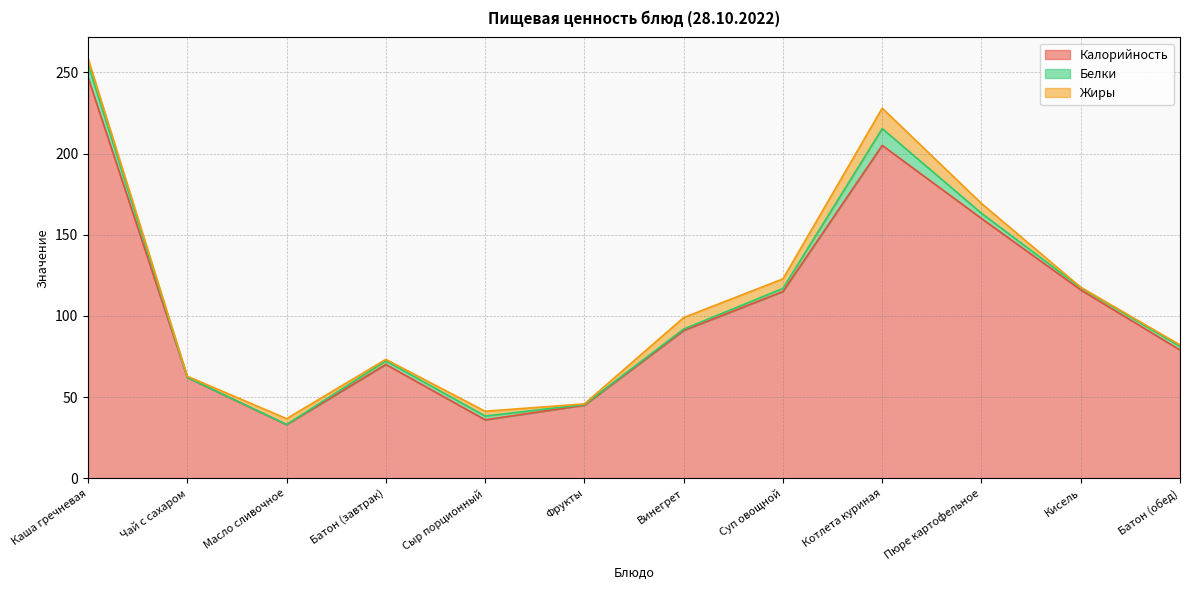

How many interior local peaks does the Жиры series have?

4